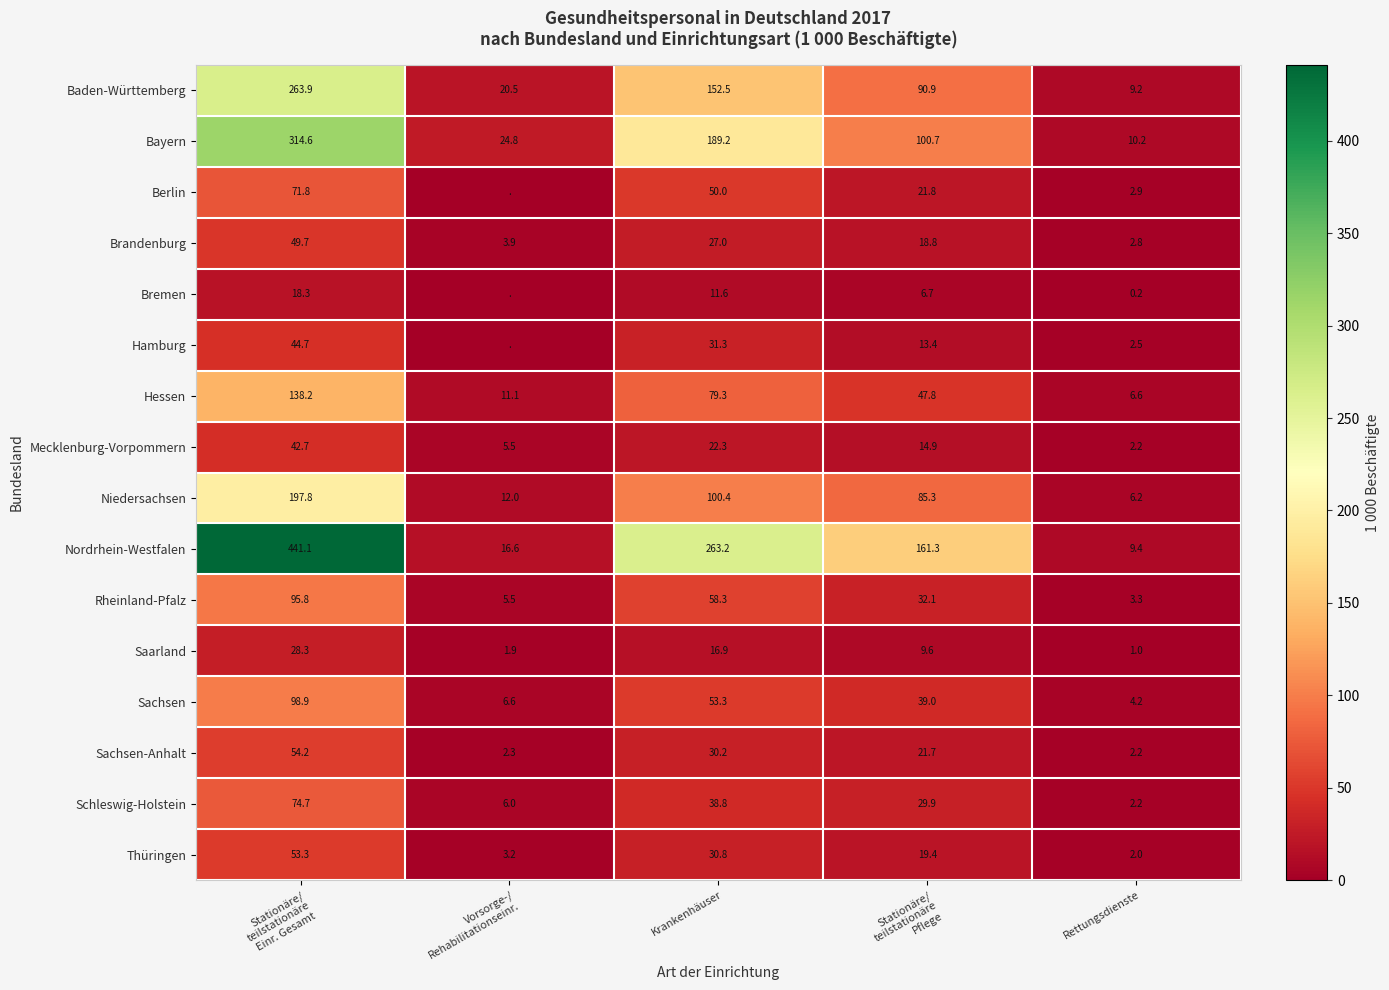

Where is Sachsen nearest to the value 51?

Krankenhäuser